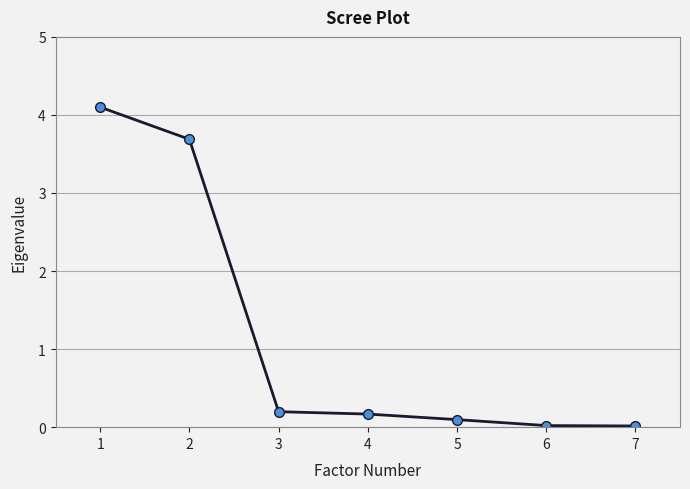

What is the value of the 4th point from the left?

0.2